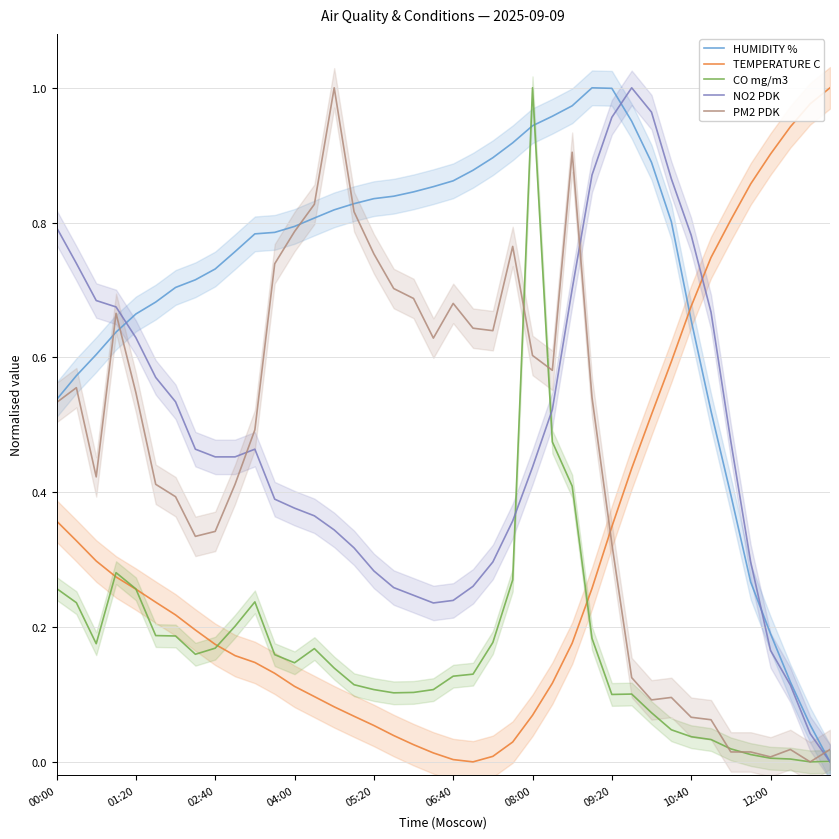

Which series changed the most between 22 and 33?

TEMPERATURE C